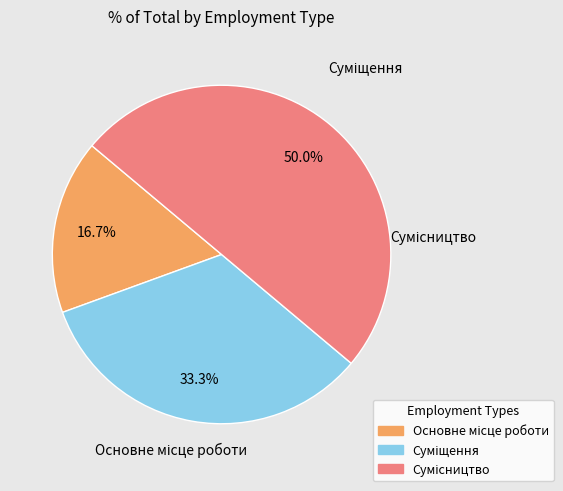

Combined, what portion of the pie is Суміщення and Основне місце роботи?

50.0%